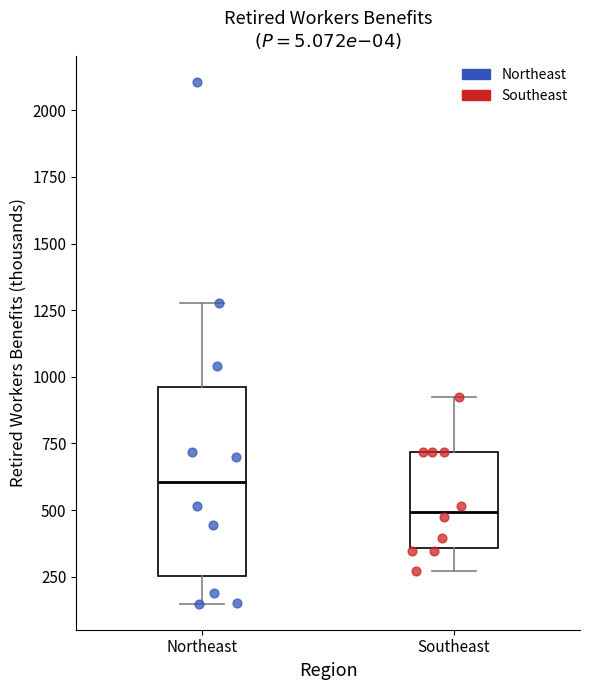

Reading left to right, read every box against the y-axis: the position of its median line, the range the box covers, and the ends of its whiskers. The values are not printed on the chart, so give them approximately, as read against the axis.

Northeast: median 600, box 250 to 950, whiskers 150 to 1300
Southeast: median 500, box 350 to 700, whiskers 250 to 900